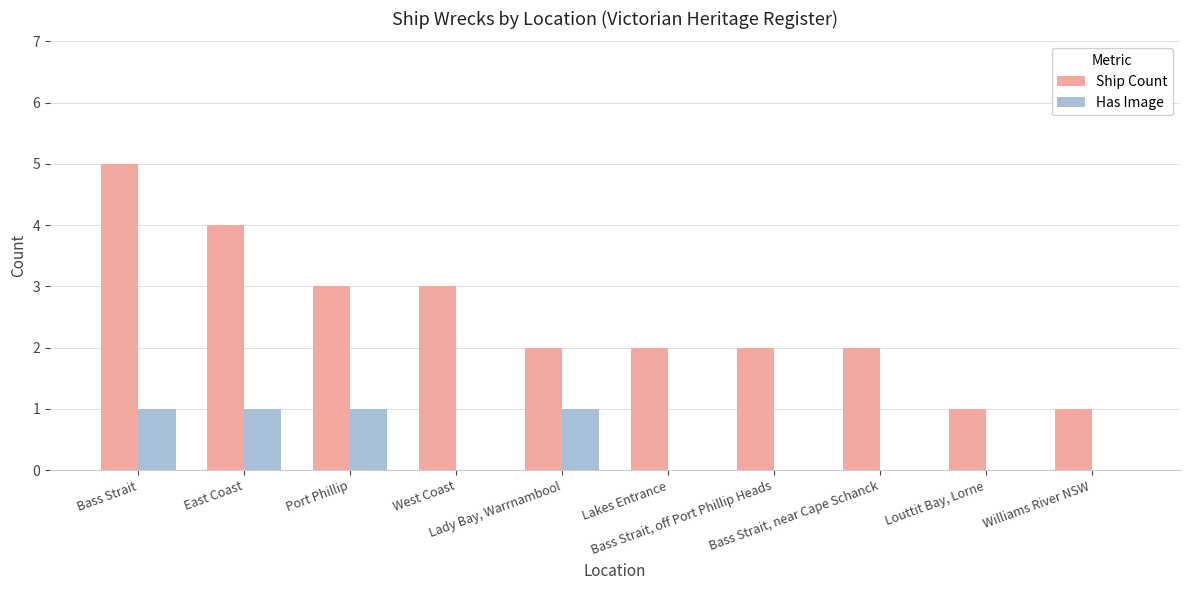

What is the maximum value shown in the chart?

5